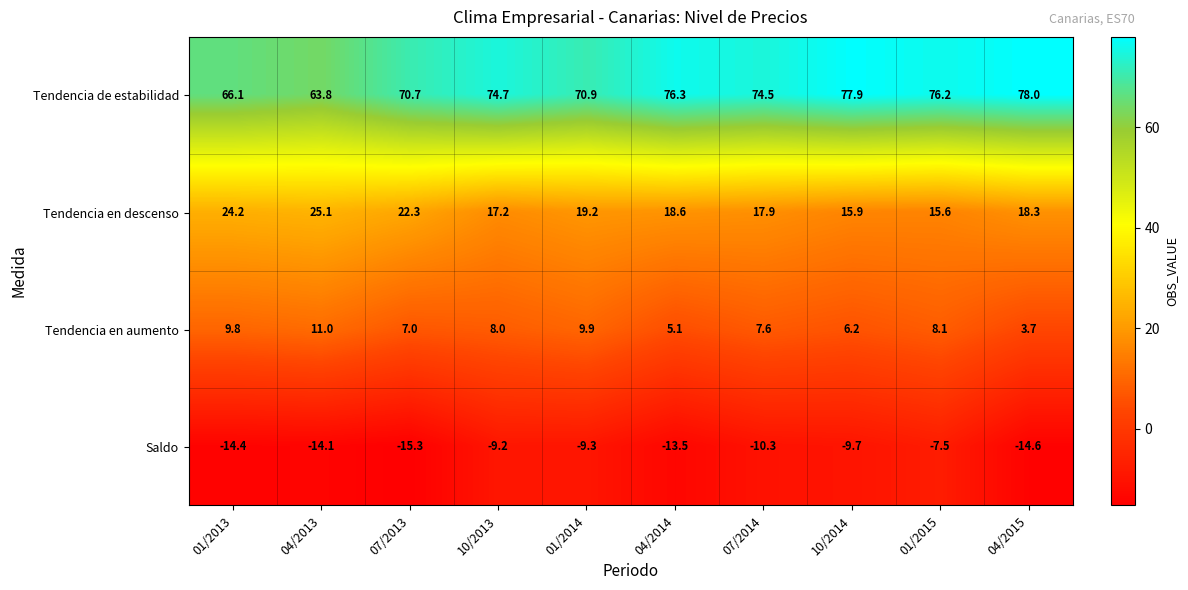

Is it true that Tendencia en descenso equals 10.7 at 04/2013?

False